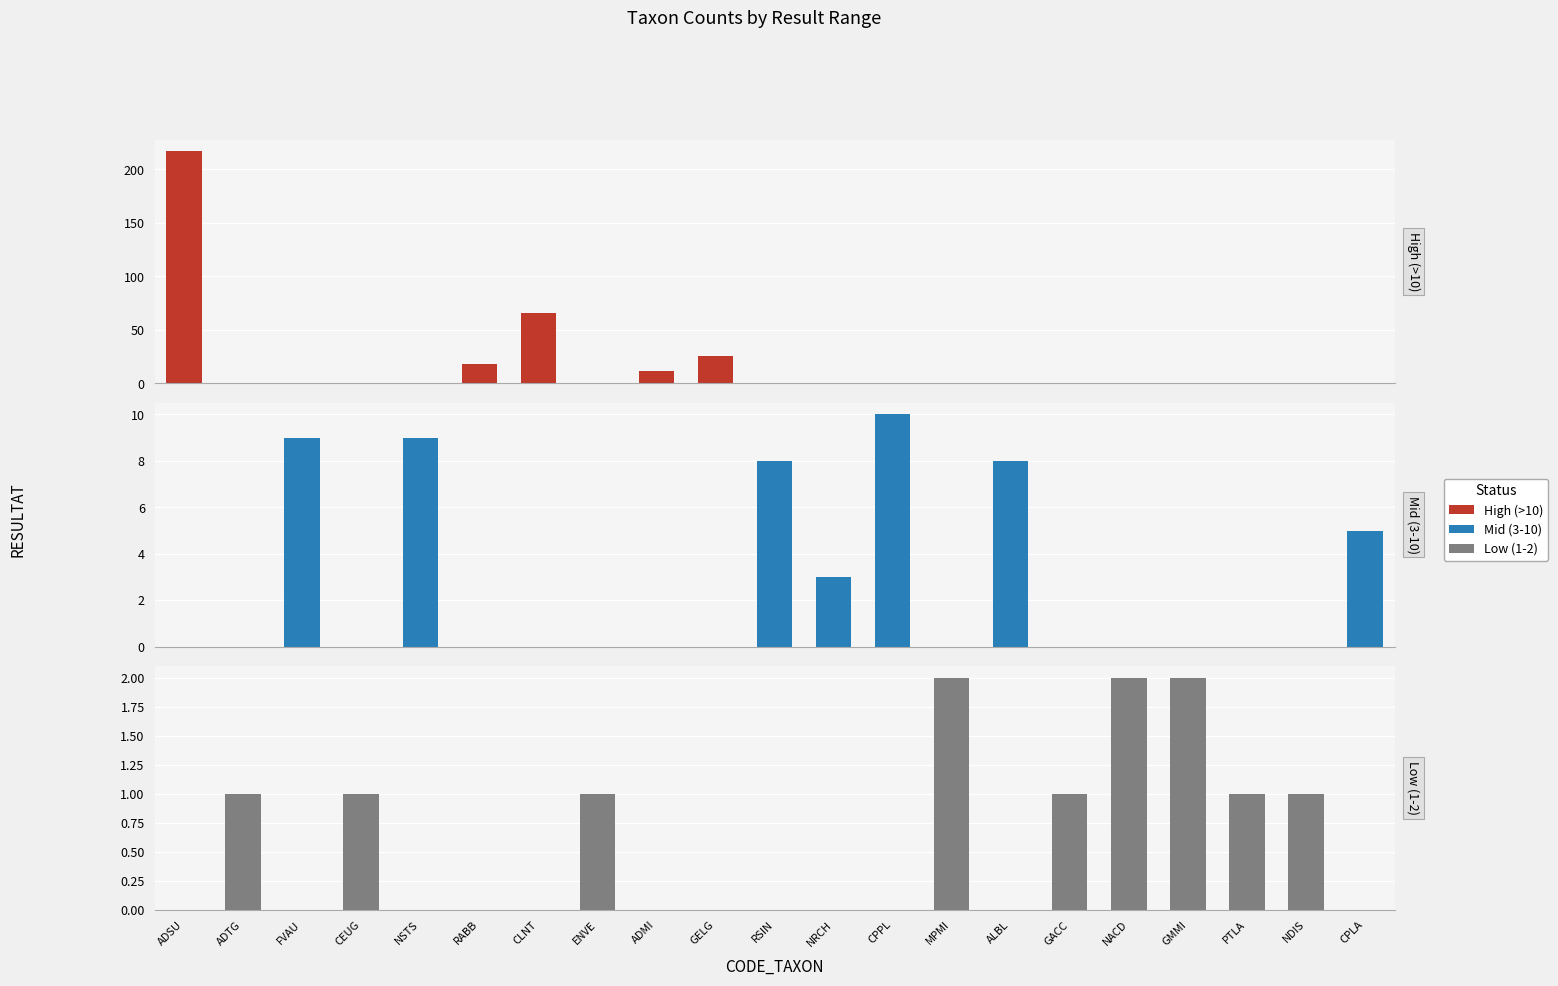

Does the chart contain any negative values?

No